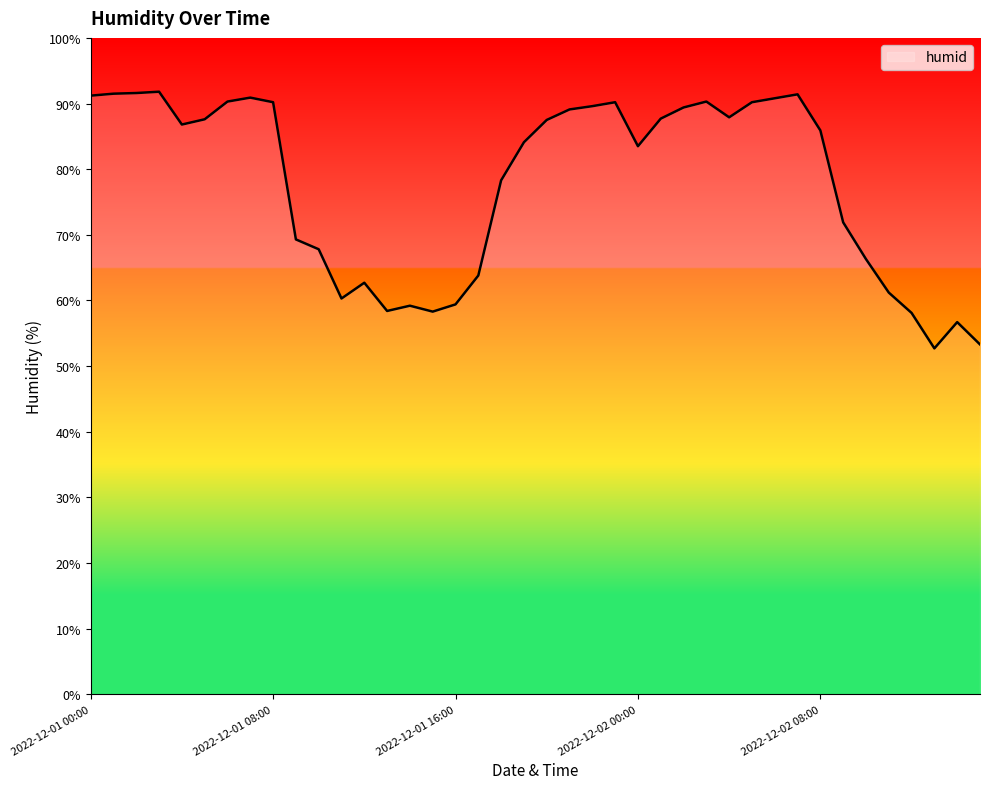

What is the difference between the maximum and minimum values?

39.1